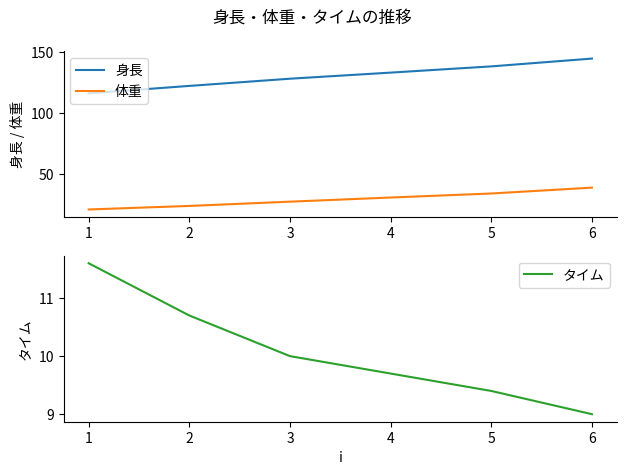

What is the highest value of the タイム series?

11.6